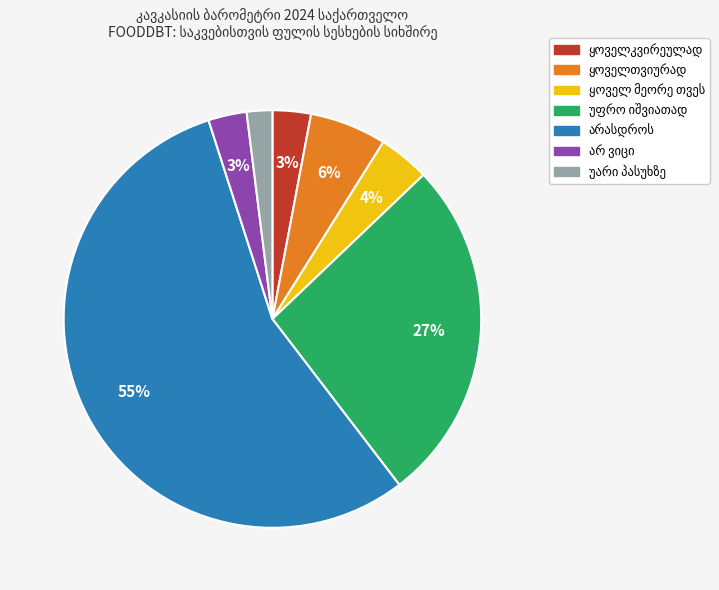

Does any single category account for the majority?

Yes